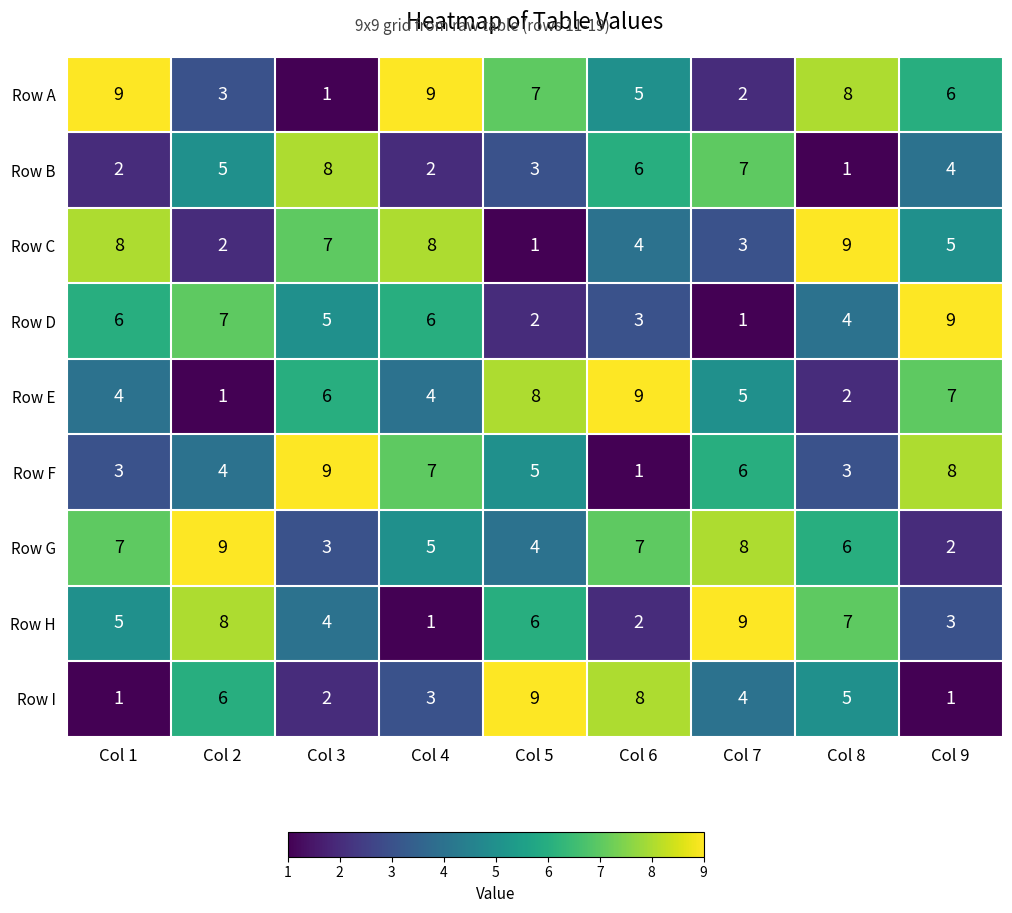

Rank the series at Col 2 from highest to lowest value.

Row G, Row H, Row D, Row I, Row B, Row F, Row A, Row C, Row E